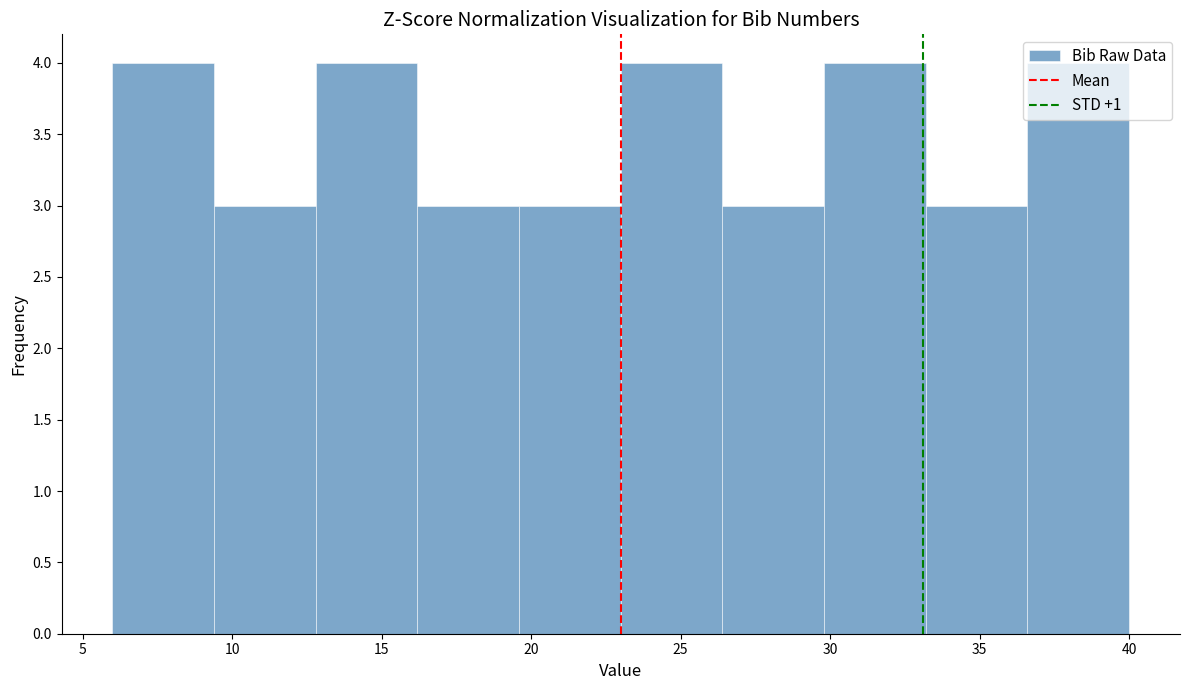

Reading left to right, transcribe this chart: for each bar, give the range it covers on the x-axis and its height. Neither the bar edges nor the heights are printed on the chart, so give them approximately, as read against the axes.

6.0 to 9.4: 4
9.4 to 12.8: 3
12.8 to 16.2: 4
16.2 to 19.6: 3
19.6 to 23.0: 3
23.0 to 26.4: 4
26.4 to 29.8: 3
29.8 to 33.2: 4
33.2 to 36.6: 3
36.6 to 40.0: 4